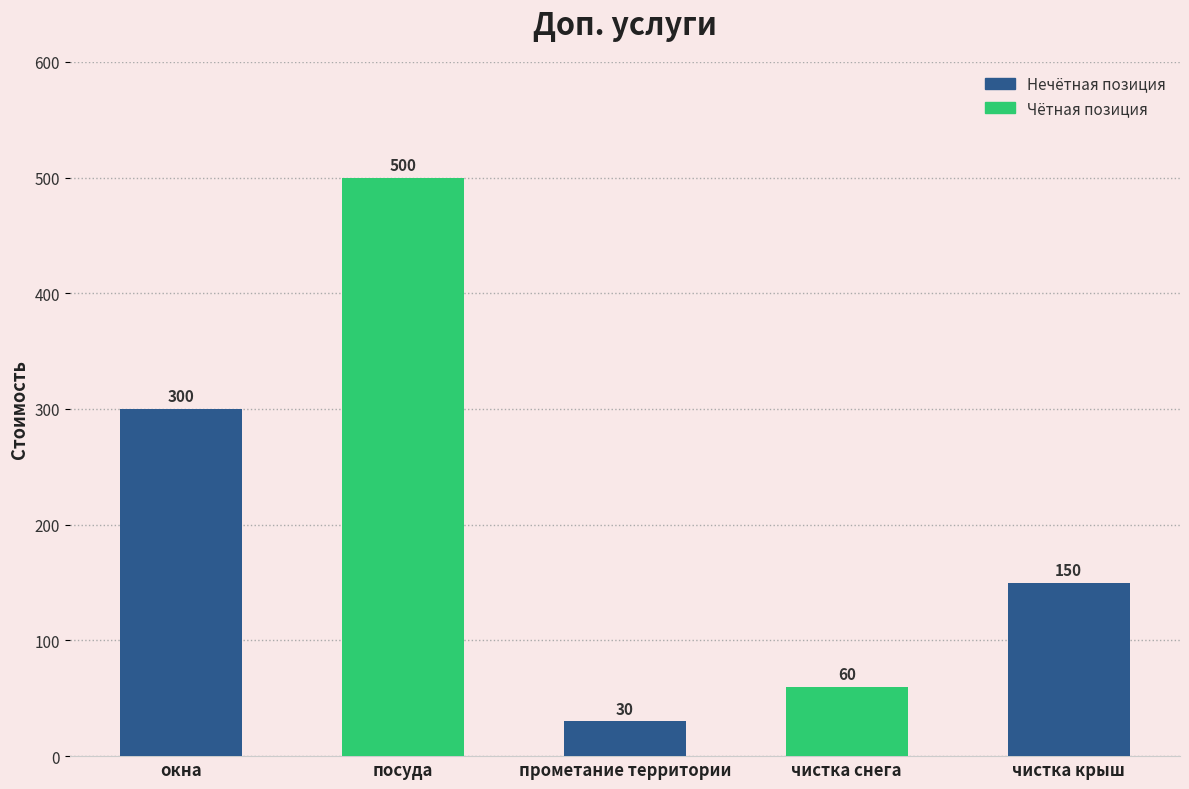

Is it true that the value at посуда is 500?

True